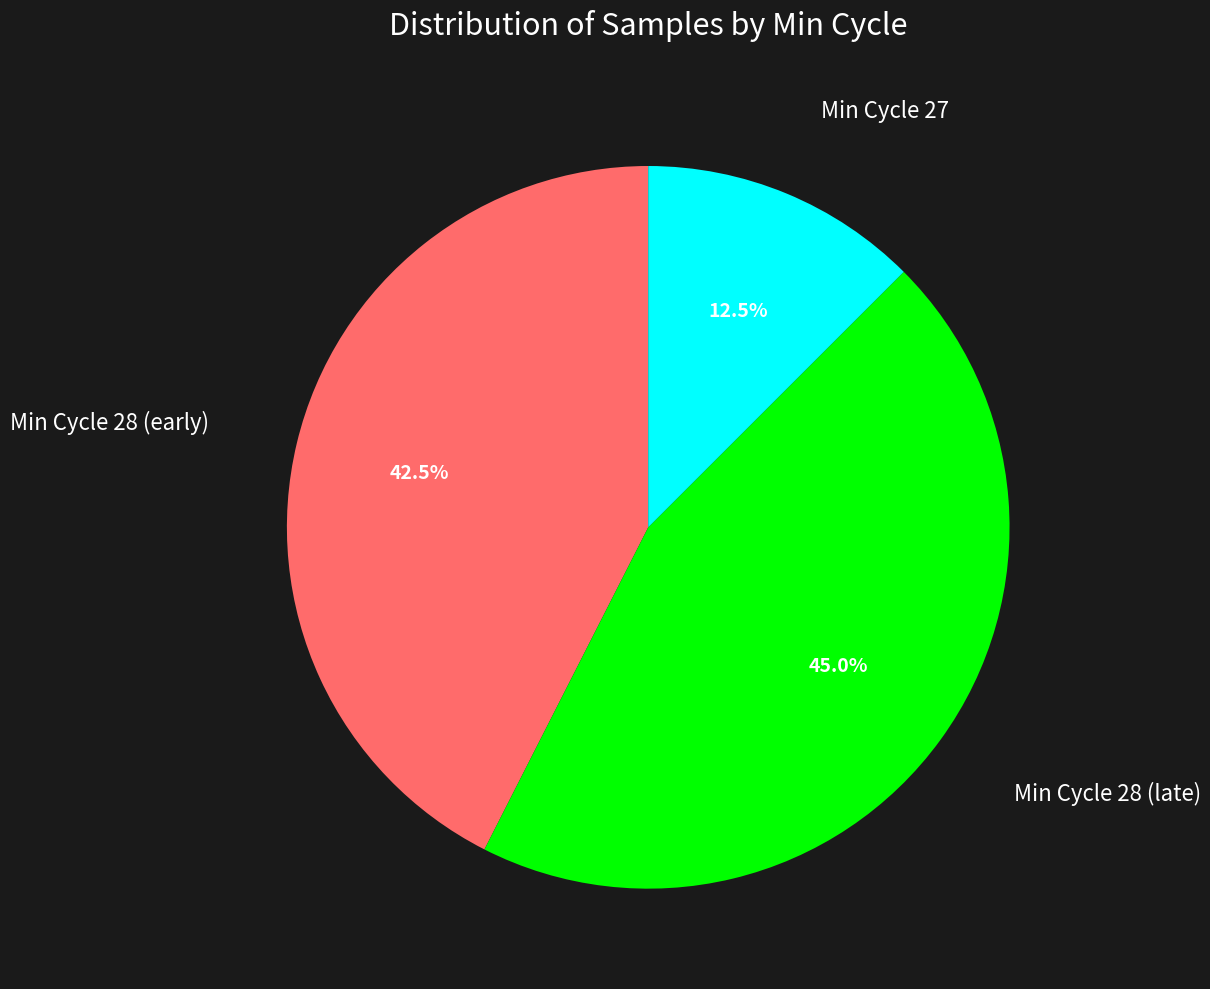

Does any single category account for the majority?

No